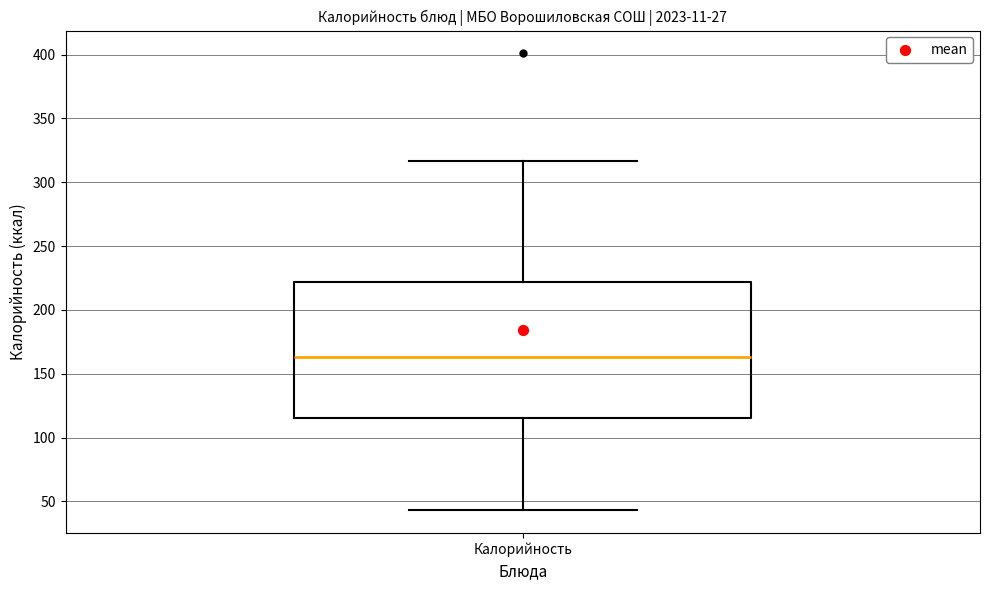

Read this box plot against the y-axis: the position of the median line, the range covered by the box, and the ends of both whiskers. The values are not printed on the chart, so give them approximately, as read against the axis.

median 165, box 115 to 220, whiskers 45 to 315